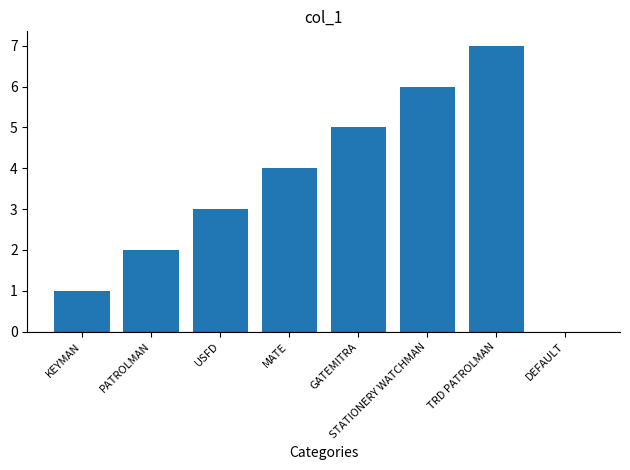

Reading left to right, transcribe all the data shown in this chart.

KEYMAN=1	PATROLMAN=2	USFD=3	MATE=4	GATEMITRA=5	STATIONERY WATCHMAN=6	TRD PATROLMAN=7	DEFAULT=0